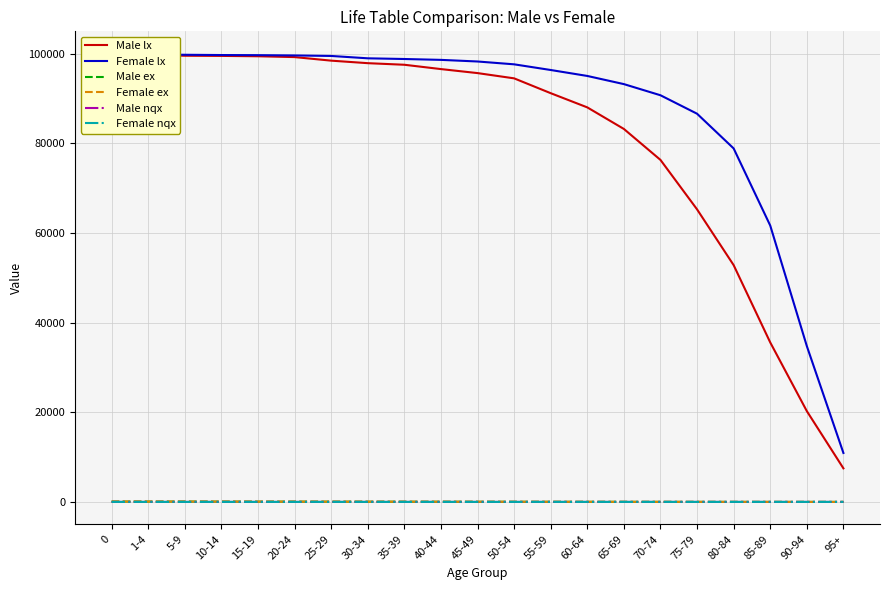

Is it true that Female ex equals 81.7 at 35-39?

False